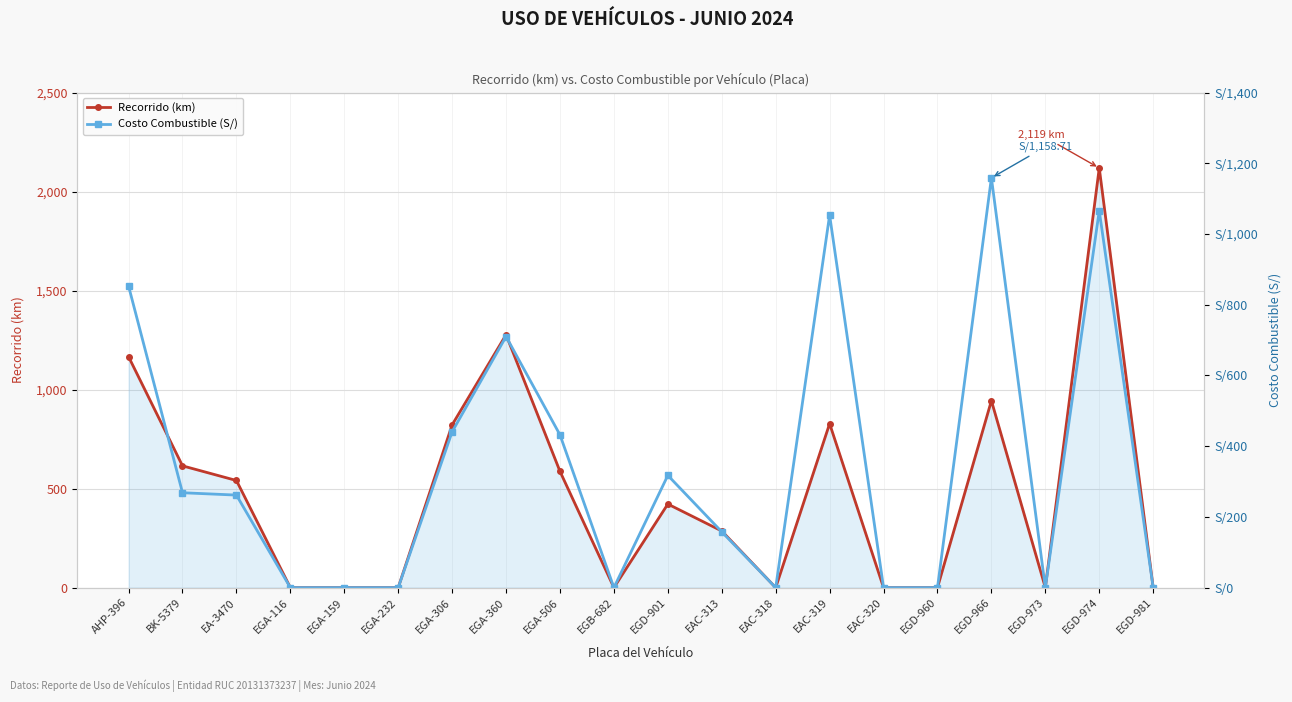

How many lines are shown in the chart?

2